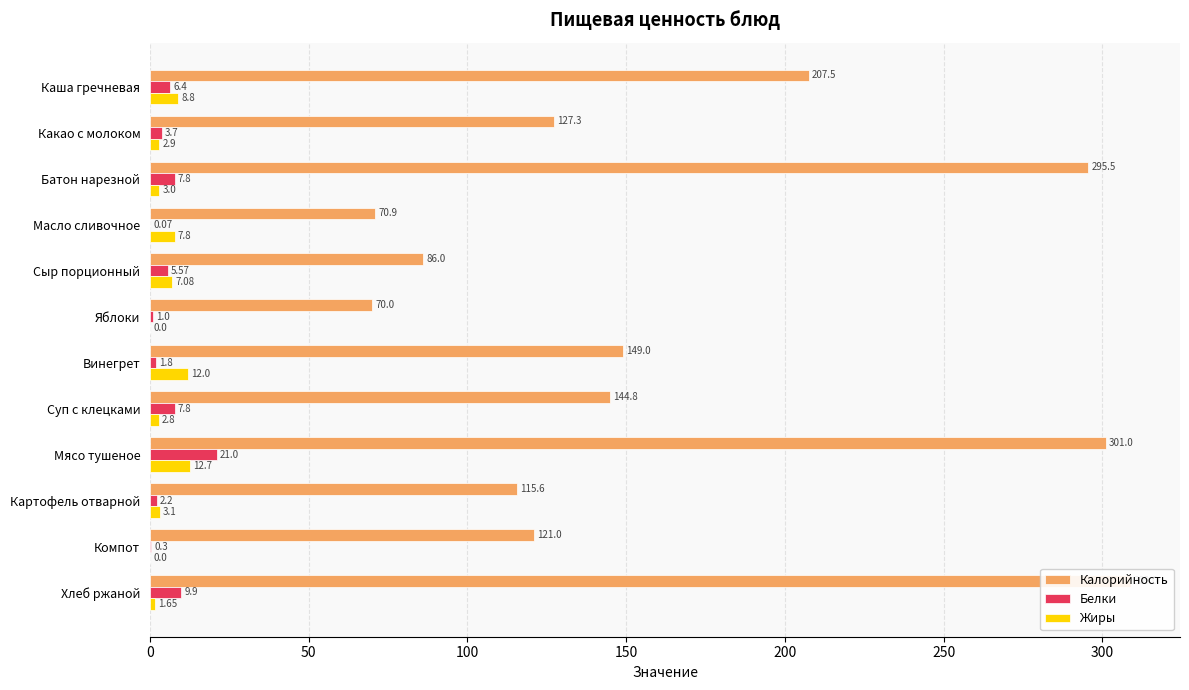

At how many categories does at least one series exceed 175?

4